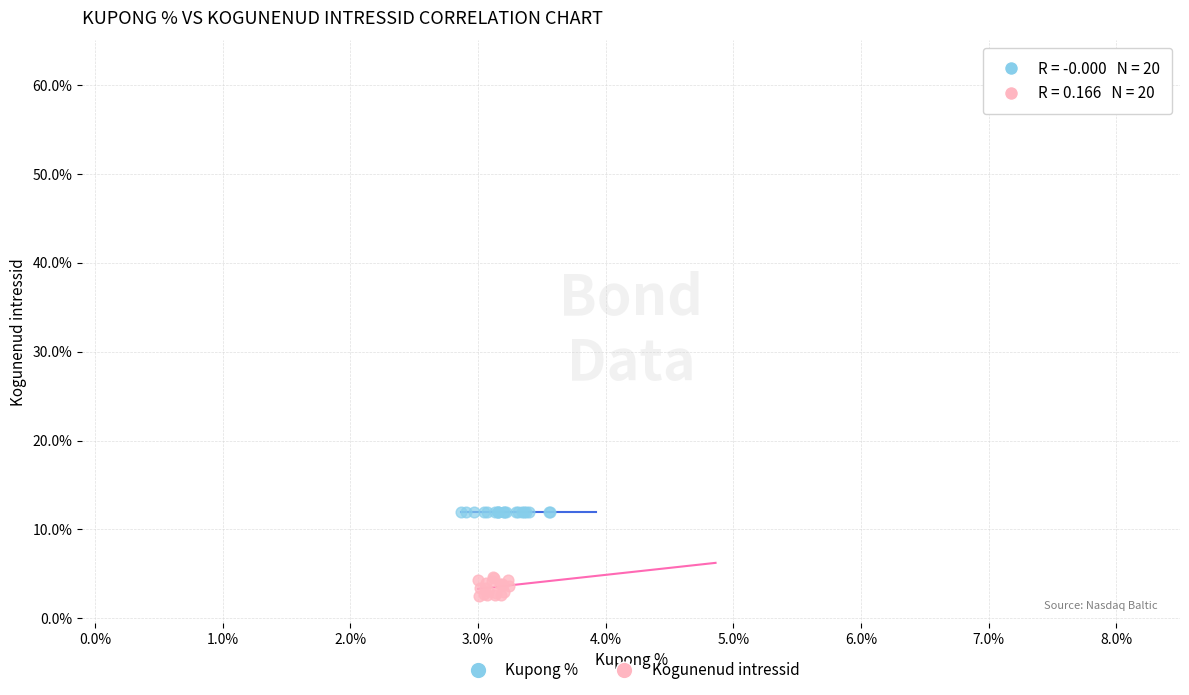

What are all the series names shown in the legend?

Kupong %, Kogunenud intressid